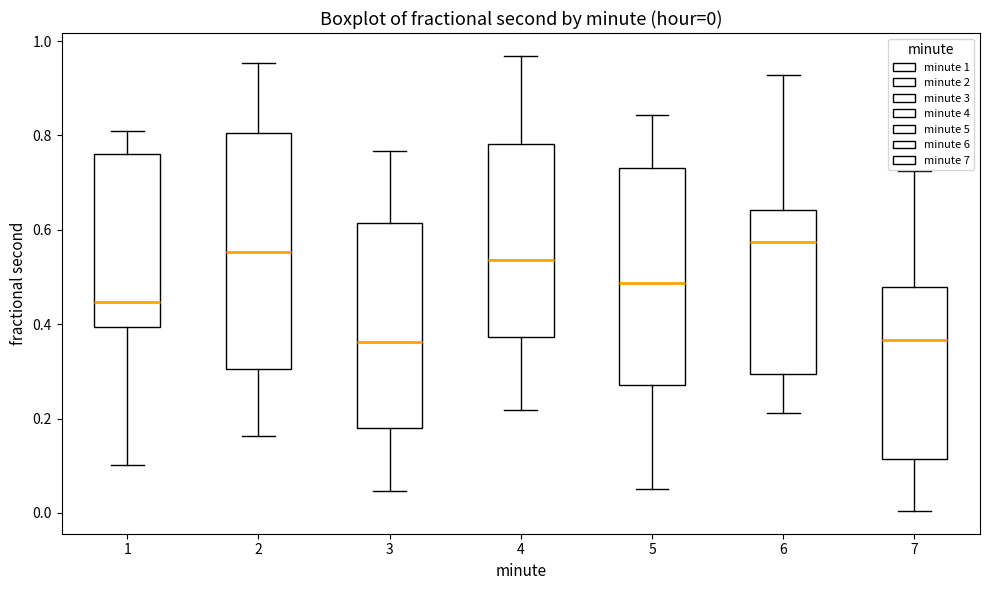

Comparing the boxes themselves (not the whiskers), which one is the tallest?

2